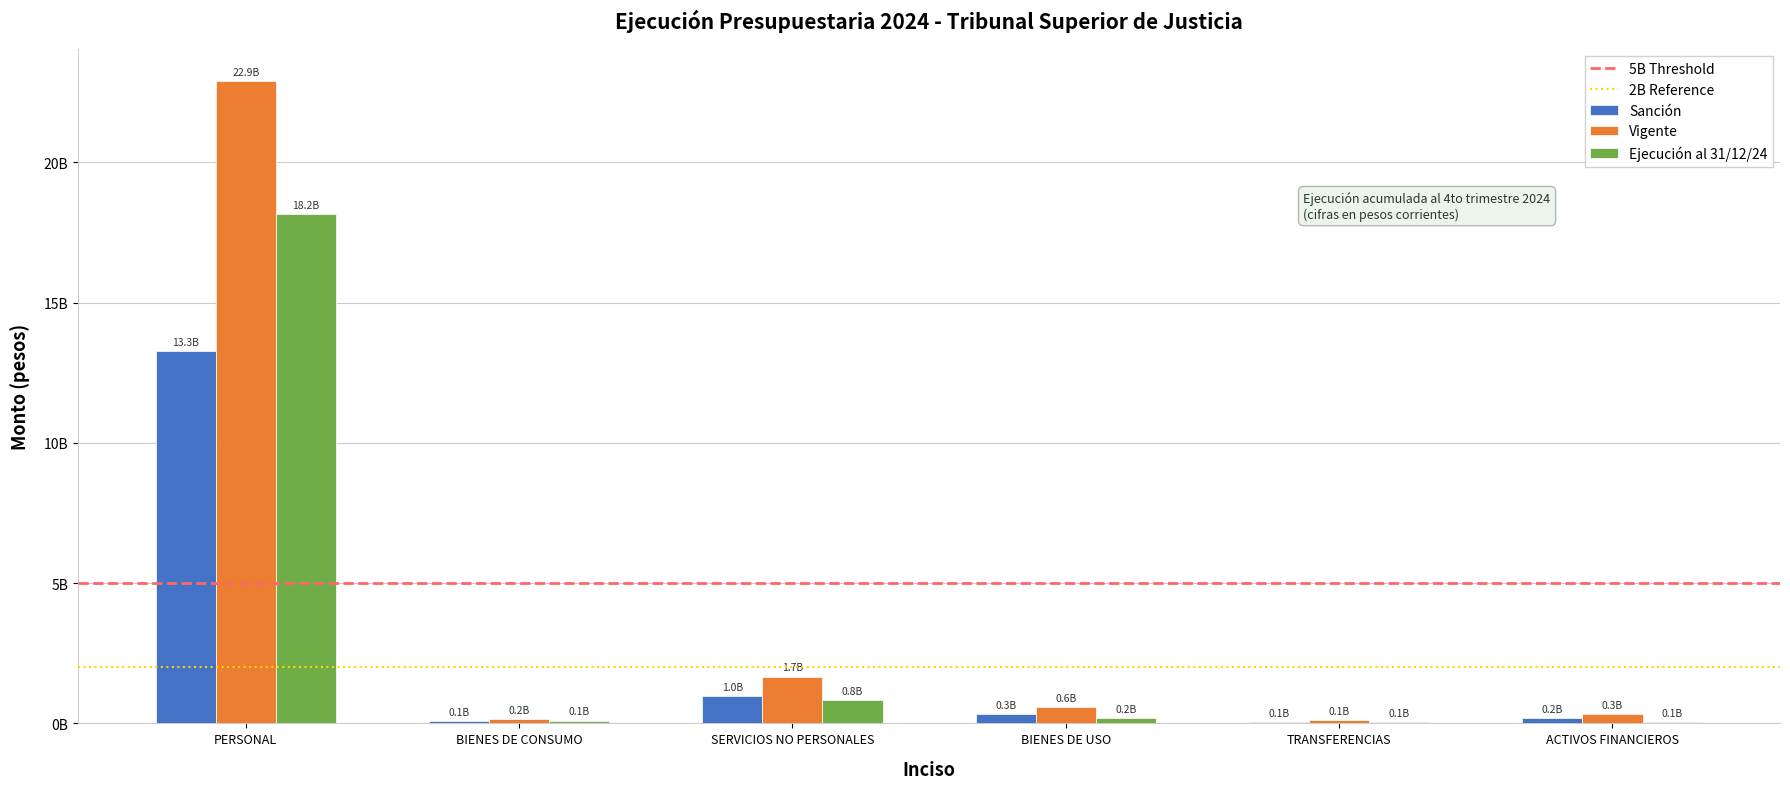

Which series changed the most between BIENES DE USO and TRANSFERENCIAS?

Vigente